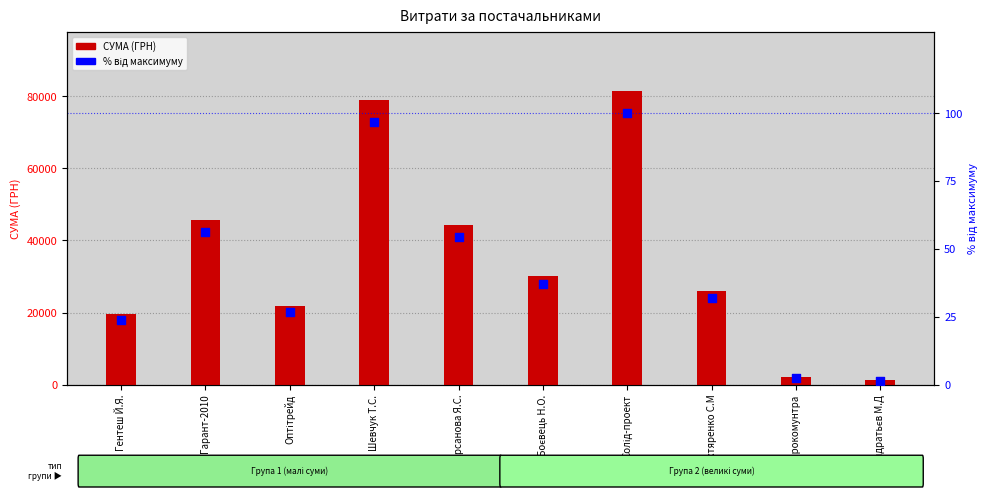

Is the value of відсоток від максимуму at Боєвець Н.О. greater than the value of СУМА (ГРН) at Дніпрокомунтра?

No